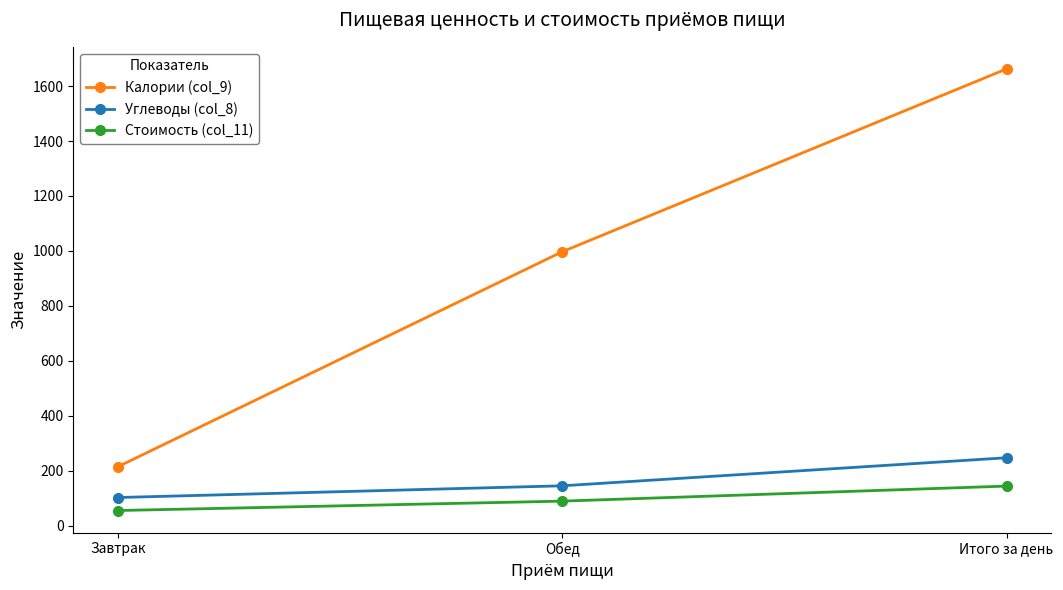

The Калории (col_9) series shows 1662.7 at Итого за день. True or false?

True